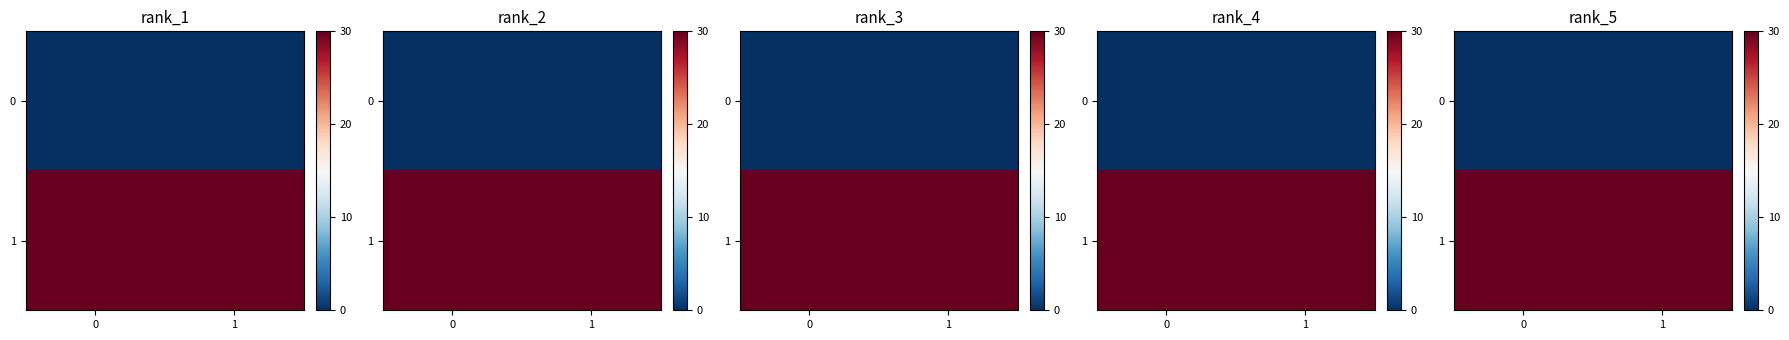

What is the average value of the 1 series?

30